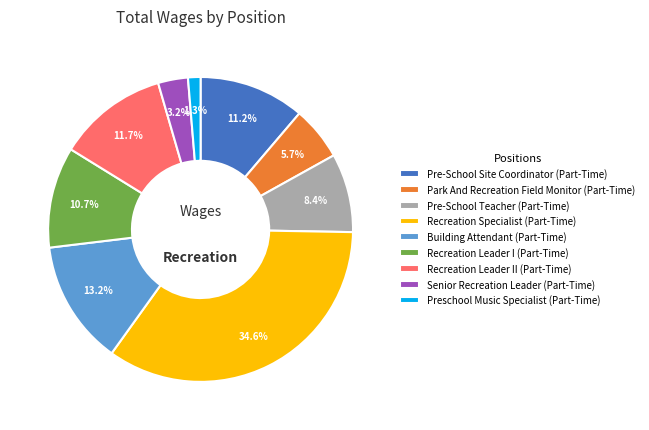

Count the number of slices in the pie.

9